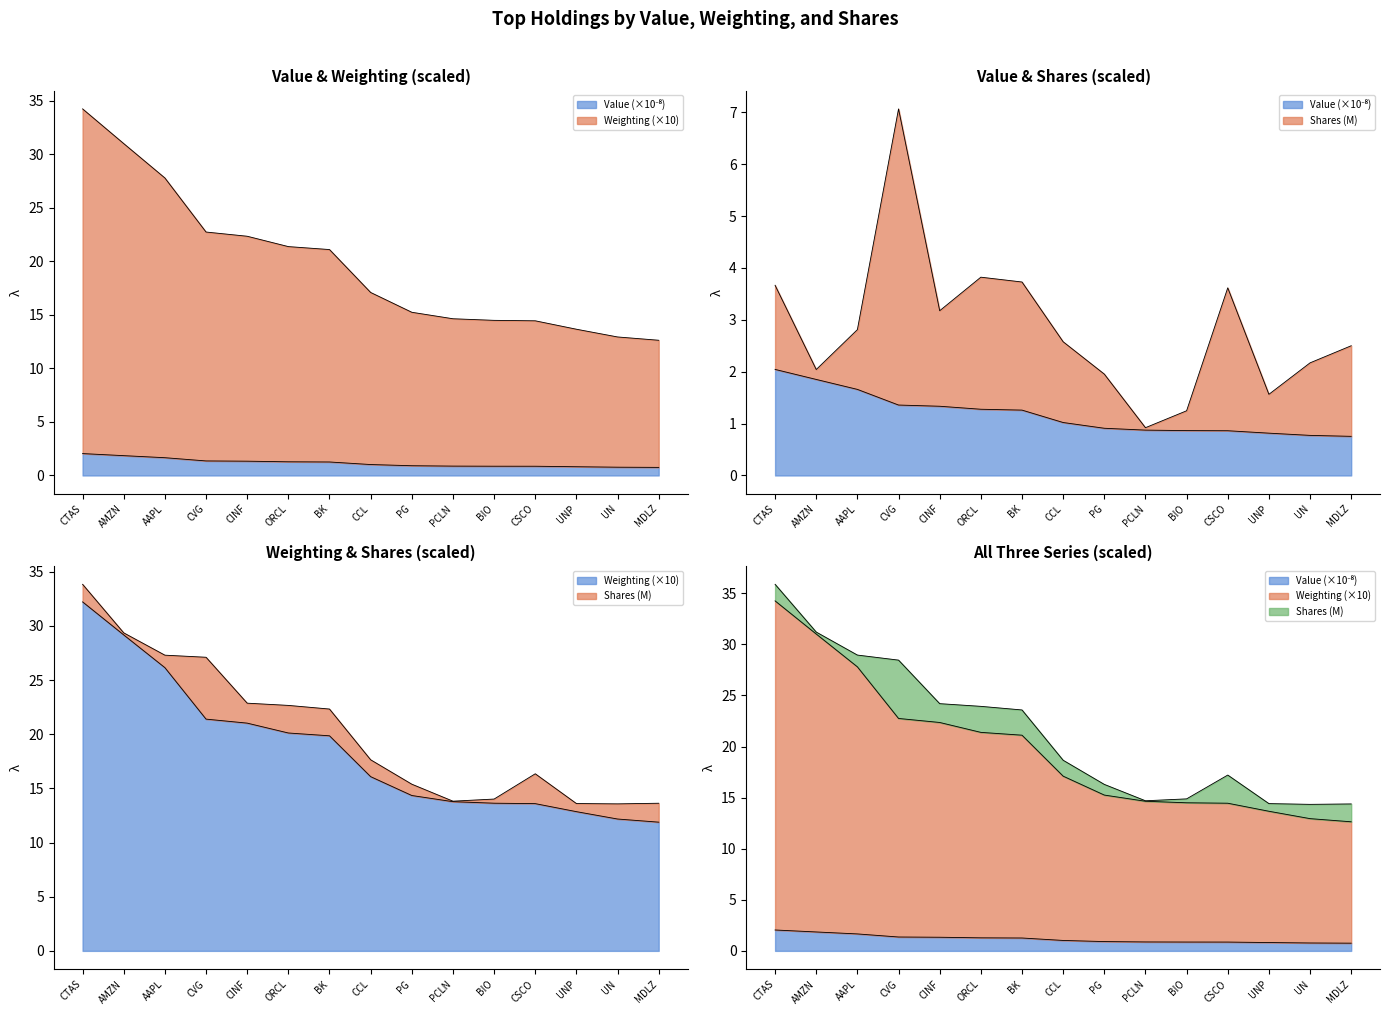

What is the smallest value displayed?

0.8